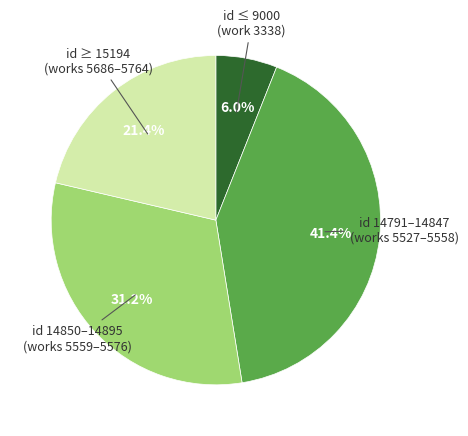

Is there a majority slice in this chart?

No